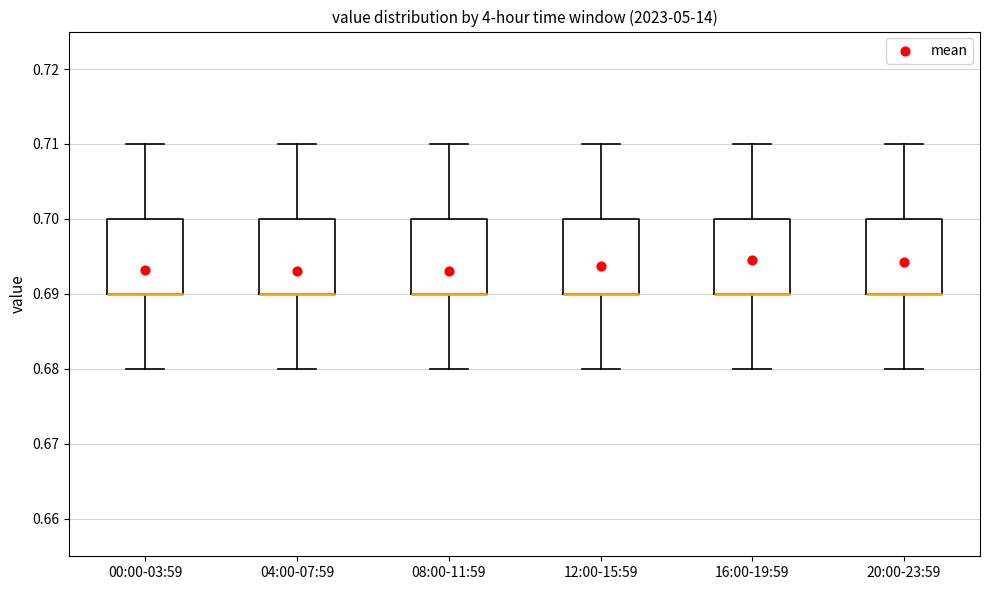

Reading left to right, transcribe this box plot: for each box, give where its median line is, the range the box spans, and where its two whiskers end, as read against the y-axis. The values are not printed on the chart, so give them approximately, as read against the axis.

00:00-03:59: median 0.69 (drawn on the box's lower edge), box 0.69 to 0.70, whiskers 0.68 to 0.71
04:00-07:59: median 0.69 (drawn on the box's lower edge), box 0.69 to 0.70, whiskers 0.68 to 0.71
08:00-11:59: median 0.69 (drawn on the box's lower edge), box 0.69 to 0.70, whiskers 0.68 to 0.71
12:00-15:59: median 0.69 (drawn on the box's lower edge), box 0.69 to 0.70, whiskers 0.68 to 0.71
16:00-19:59: median 0.69 (drawn on the box's lower edge), box 0.69 to 0.70, whiskers 0.68 to 0.71
20:00-23:59: median 0.69 (drawn on the box's lower edge), box 0.69 to 0.70, whiskers 0.68 to 0.71